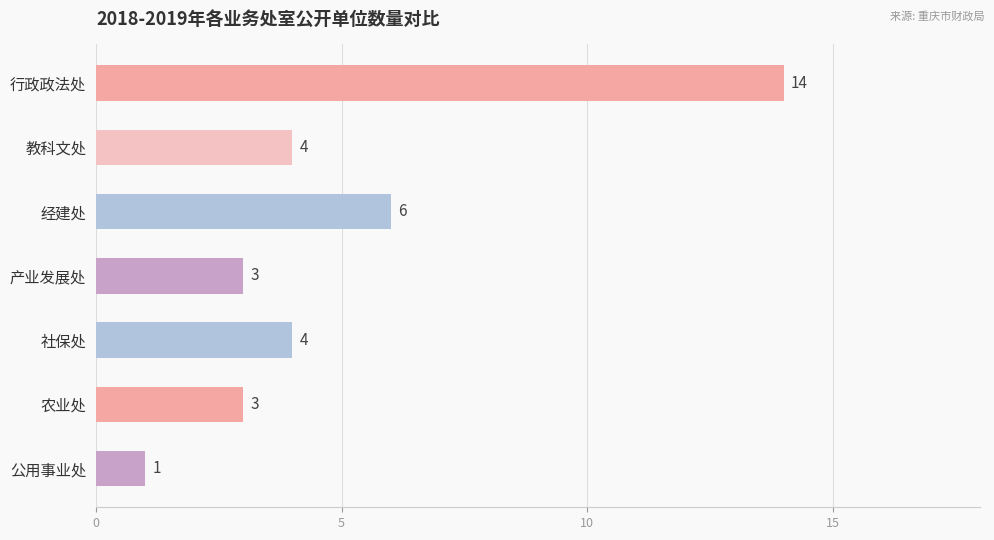

How many data points are less than 4?

3